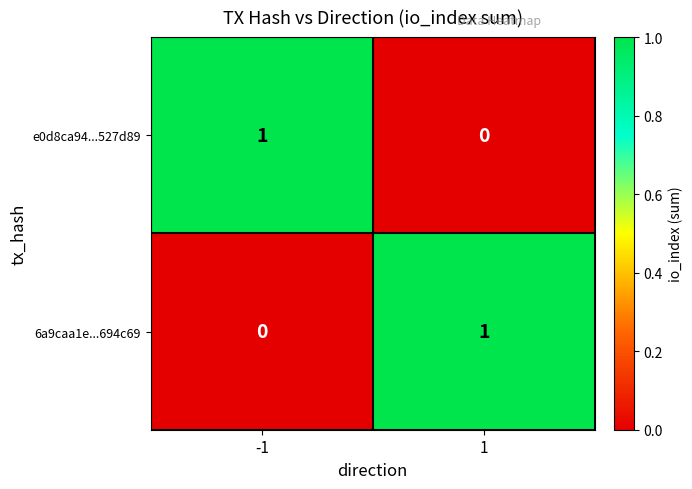

Reading left to right, list all the values displayed in this chart.

e0d8ca94...527d89: 1	0
6a9caa1e...694c69: 0	1